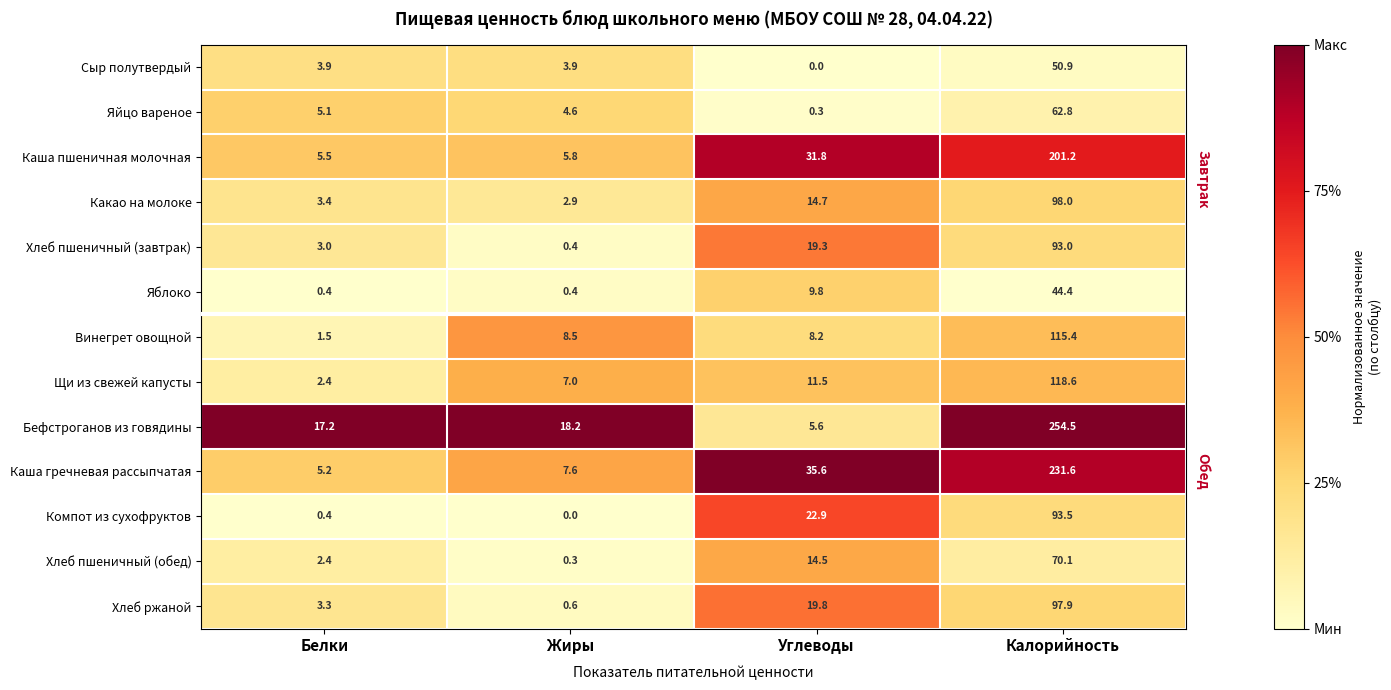

What is the difference between the highest and lowest values at Углеводы?

35.6